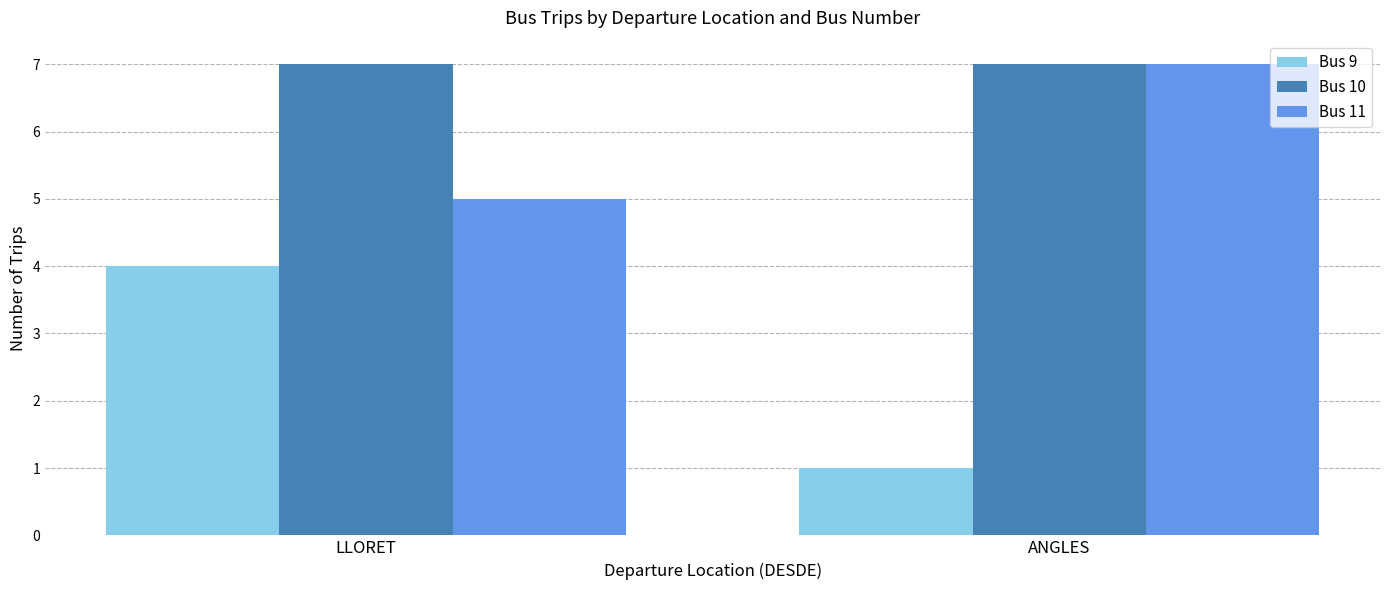

Reading right to left, what are all the values shown in this chart?

Bus 9: 1	4
Bus 10: 7	7
Bus 11: 7	5